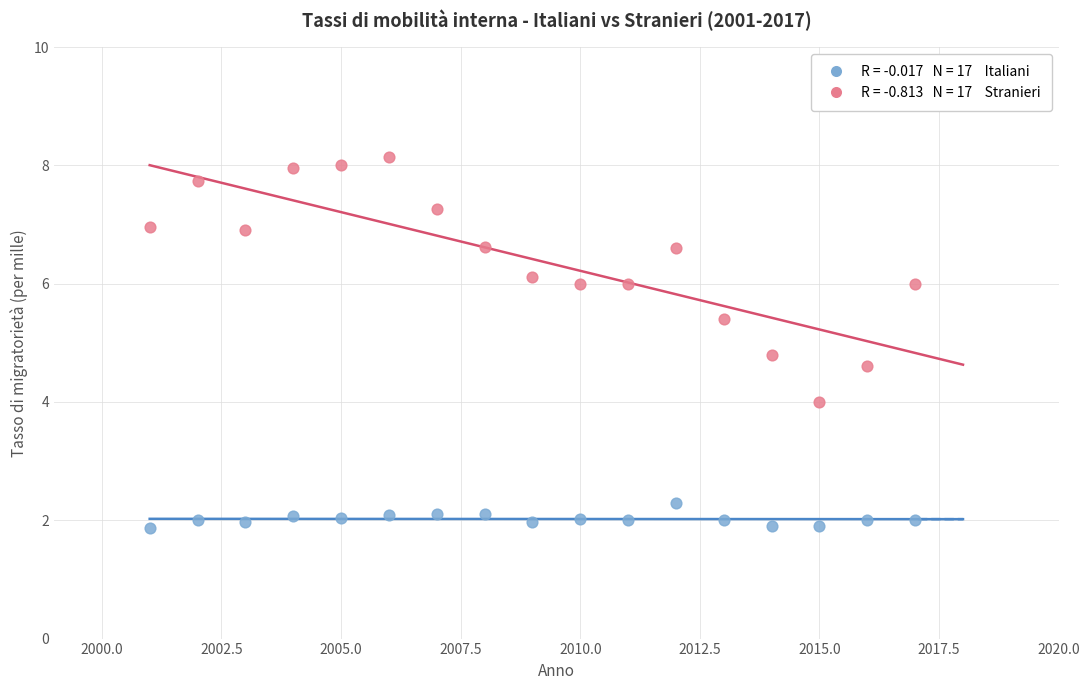

Across all data points, what is the range of Y values (max minus min)?

6.3